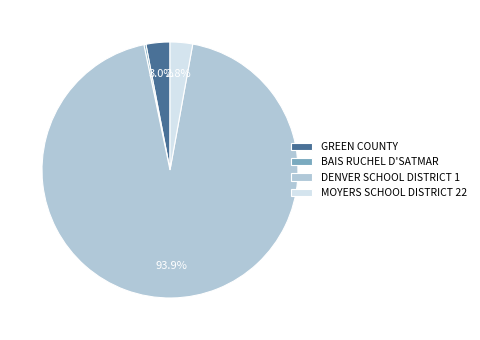

To the nearest percent, what portion does GREEN COUNTY represent?

3%